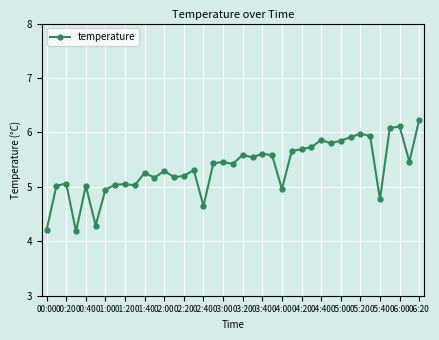

True or false: the data has more than 0 interior local peaks.

True